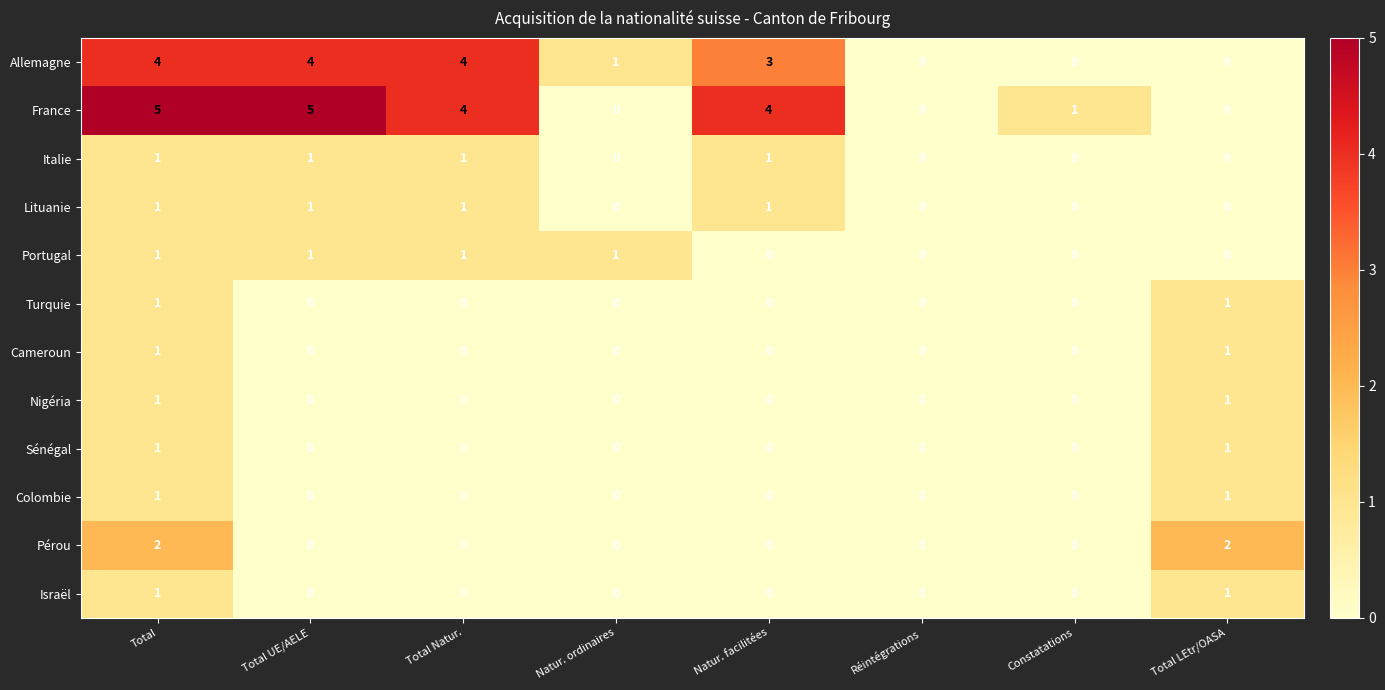

Which series changed the most between Total UE/AELE and Total LEtr/OASA?

France